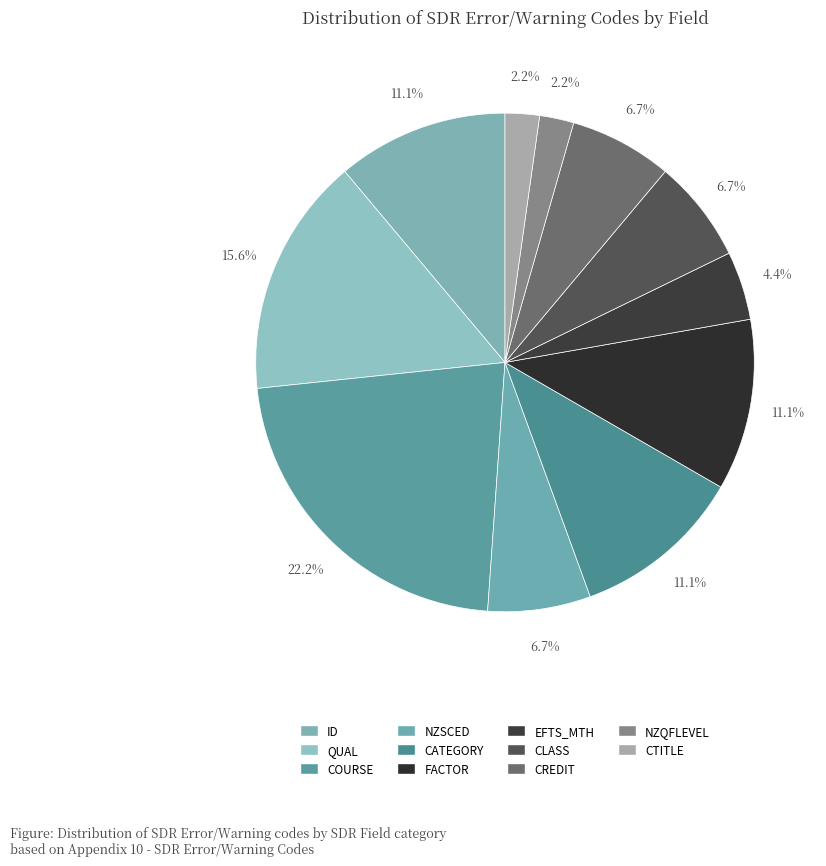

What is the total percentage of NZQFLEVEL and ID?

13.3%